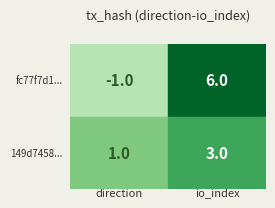

Reading right to left, list all the values displayed in this chart.

fc77f7d1...: 6	-1
149d7458...: 3	1